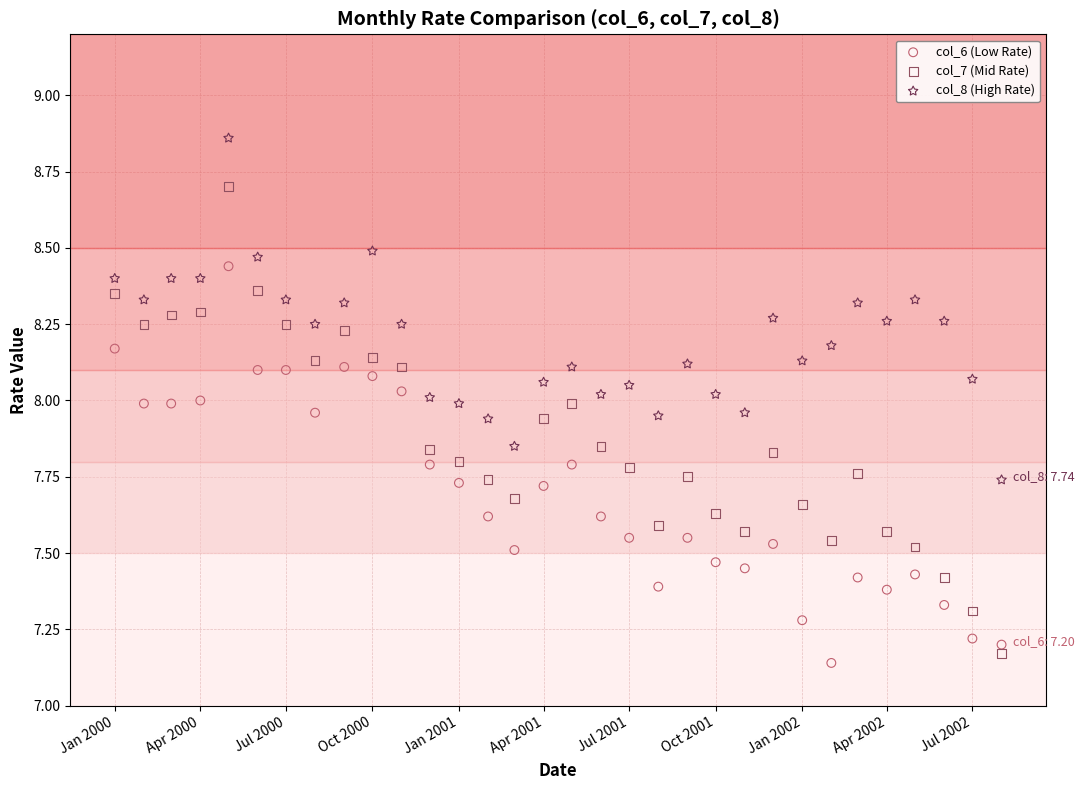

Which series reaches the minimum Y coordinate?

col_6 (Low Rate)